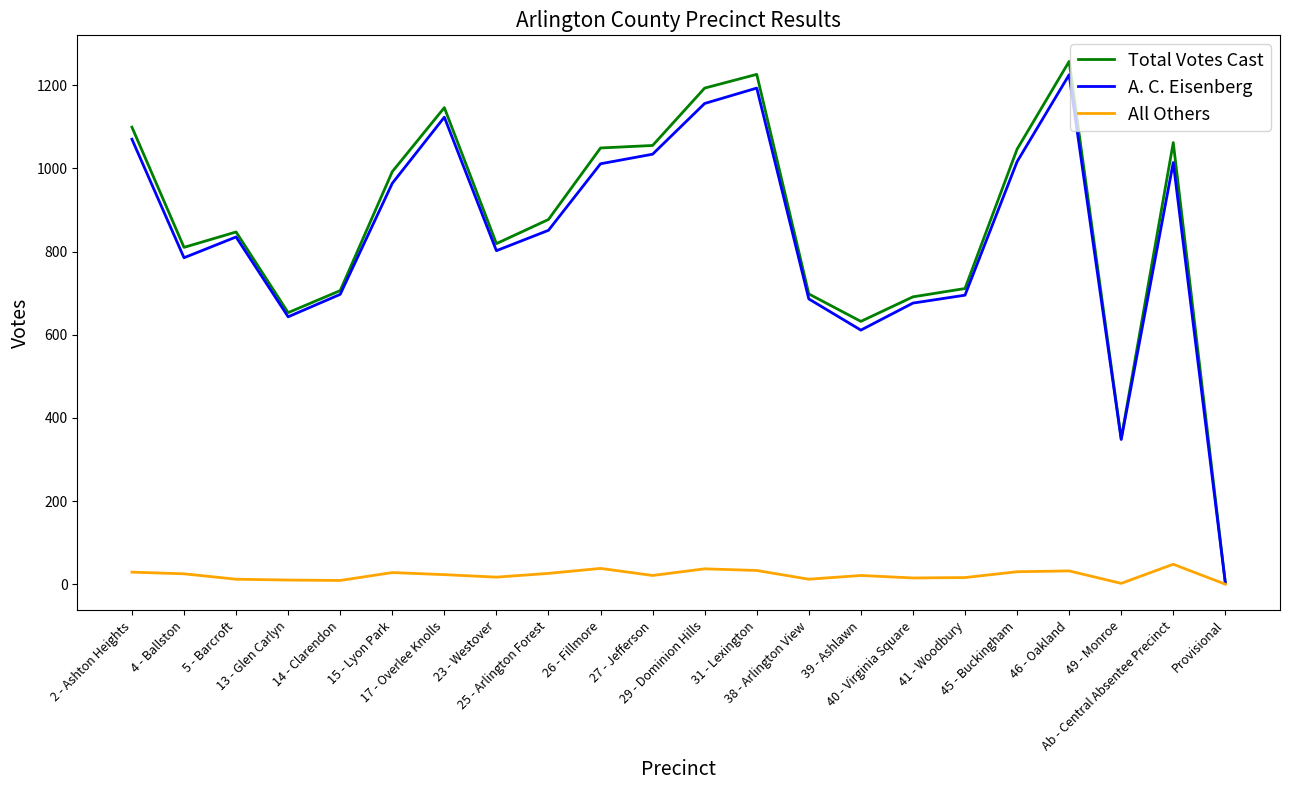

What is the difference between the maximum and minimum values in the A. C. Eisenberg series?

1222